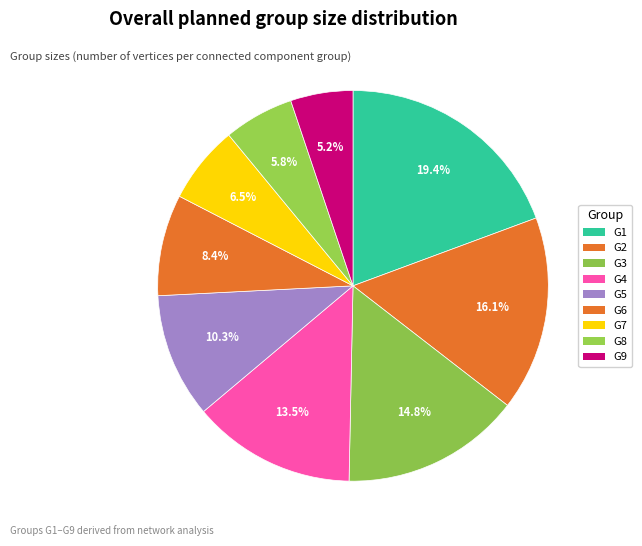

How many segments does this pie chart have?

9